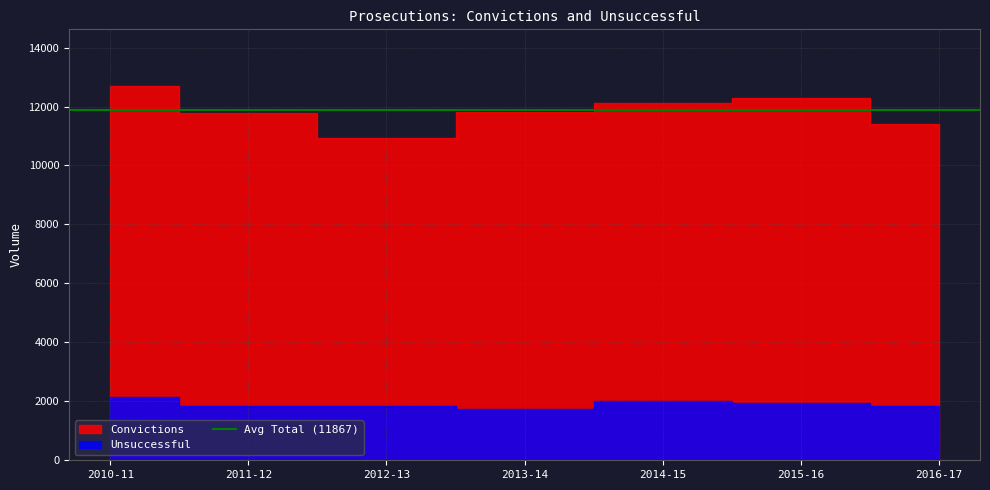

What is the difference between the highest and lowest values at 2012-13?

7279